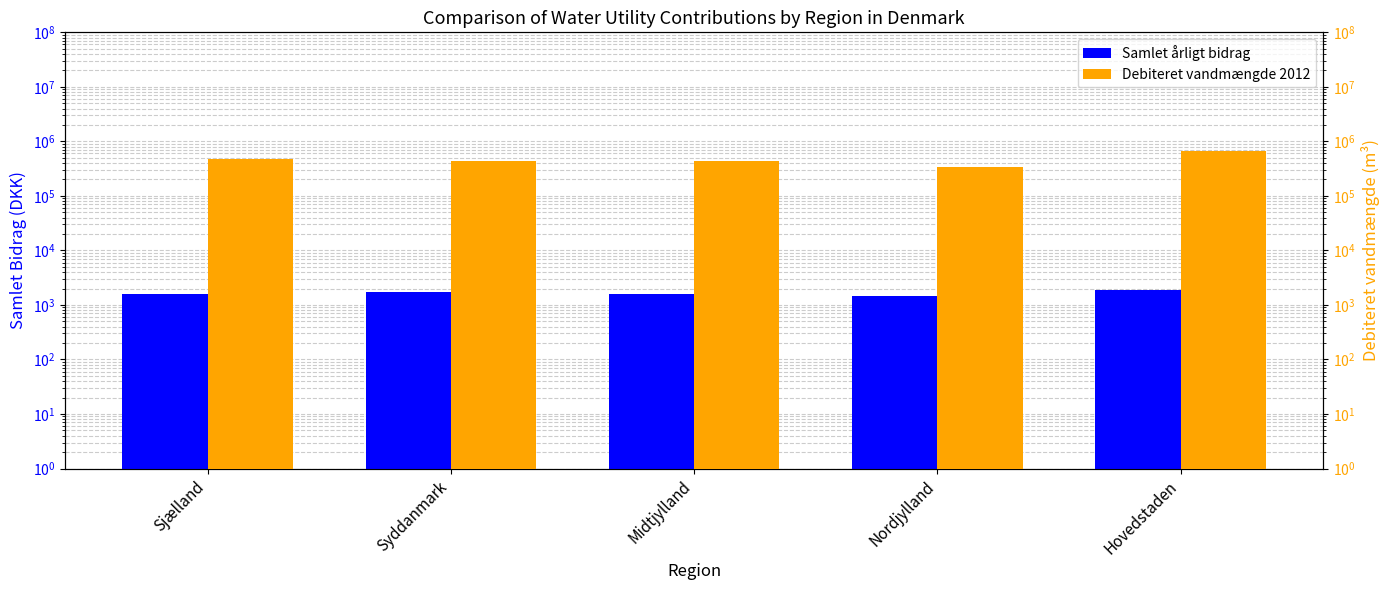

What is the label of the 4th bar from the left?

Nordjylland